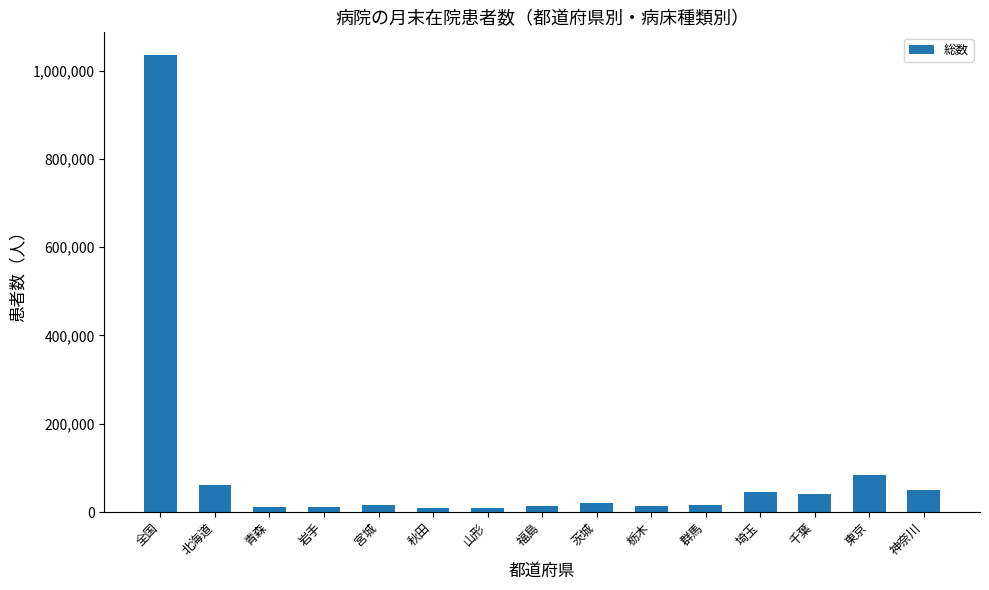

What is the label of the 13th bar from the left?

千葉